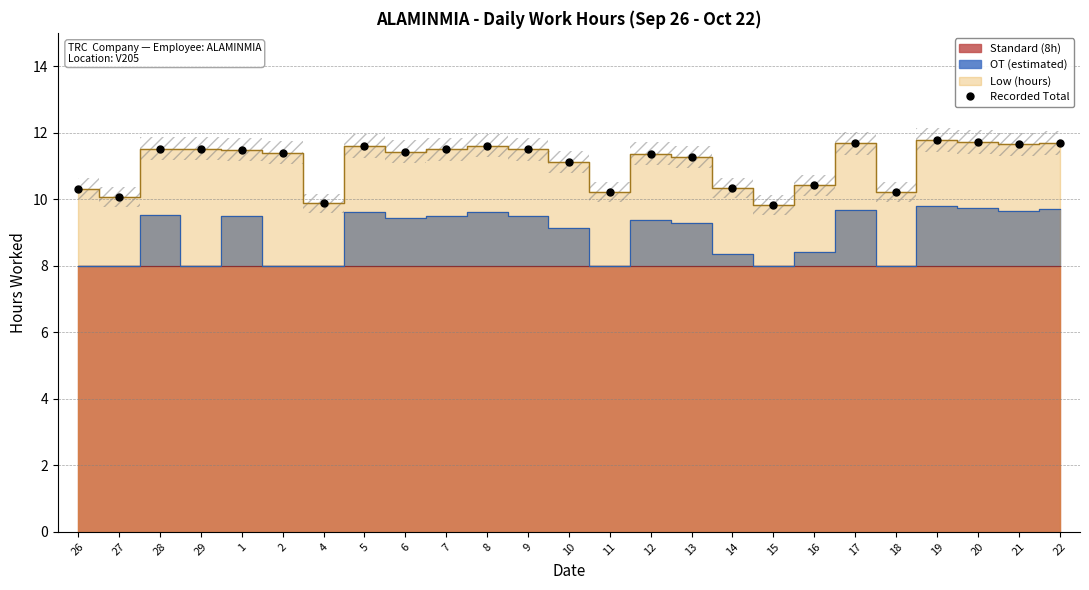

What position from the left is 16?

19